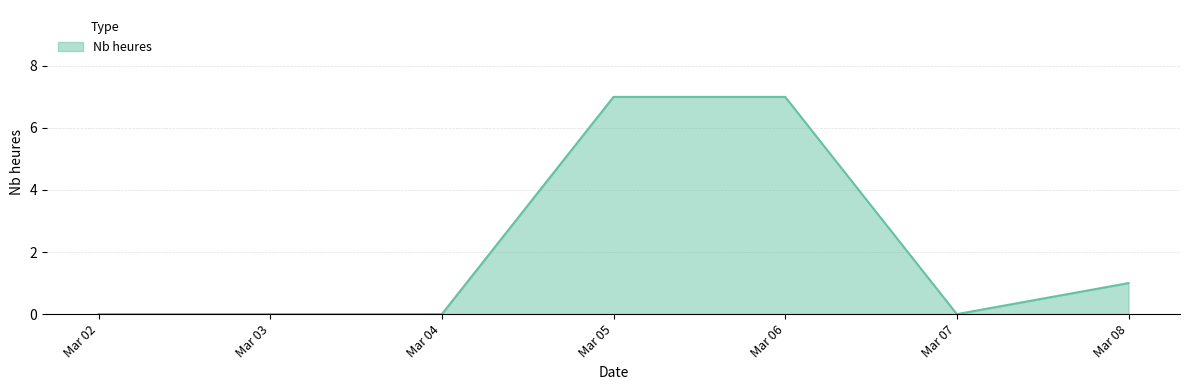

Between Mar 03 and Mar 08, which is larger?

Mar 08